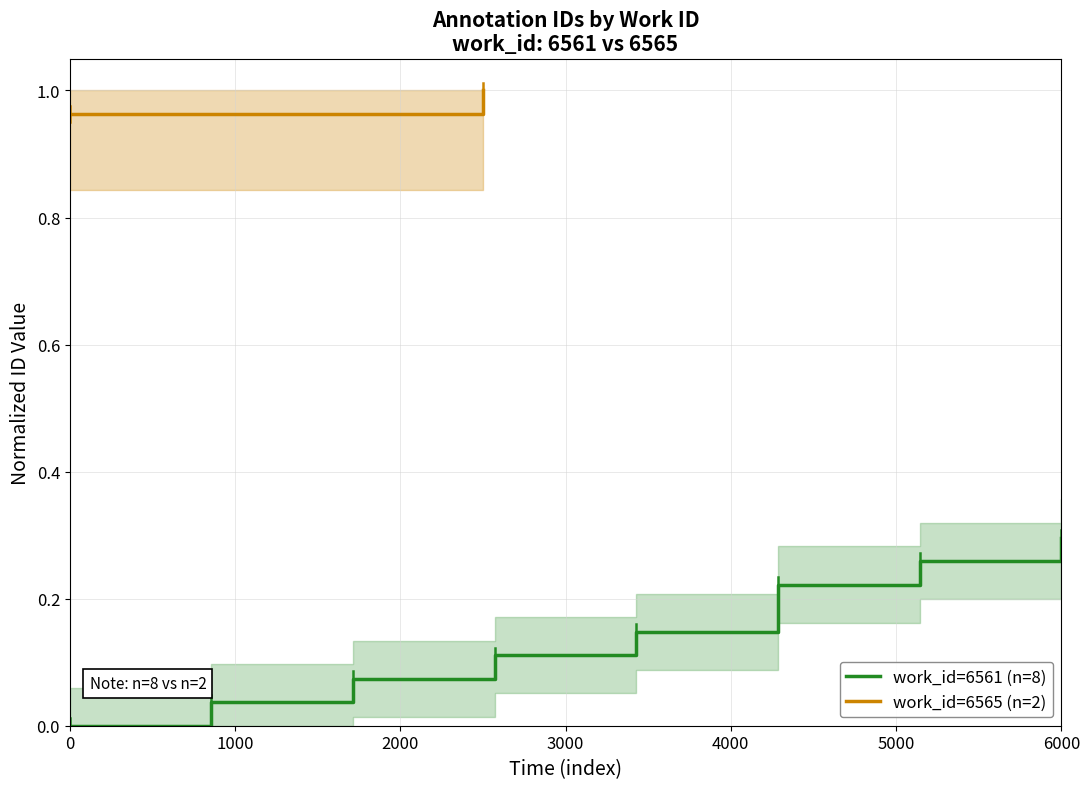

At which label does work_id=6561 (n=8) reach its peak?

6000